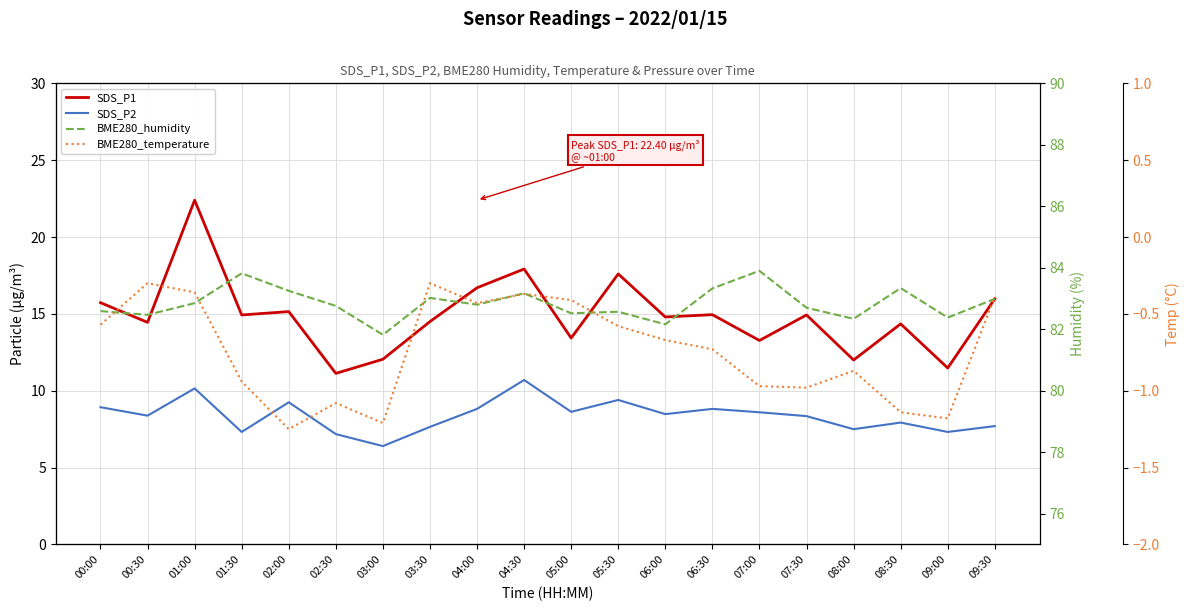

What is the difference between the second highest and second lowest values in the SDS_P1 series?

6.4